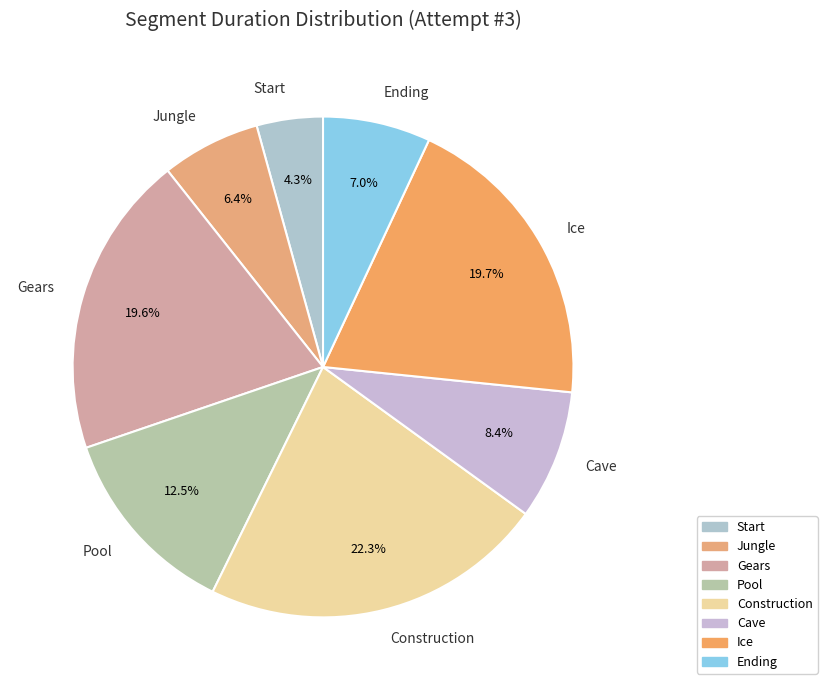

Which slice is the largest?

Construction